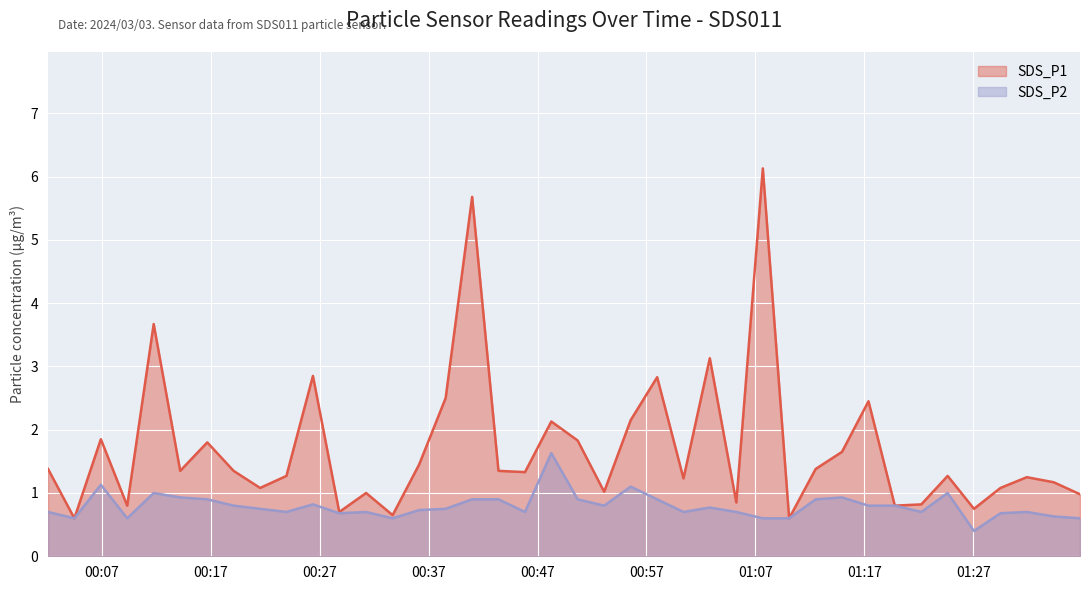

Which series has the largest total across all categories?

SDS_P1